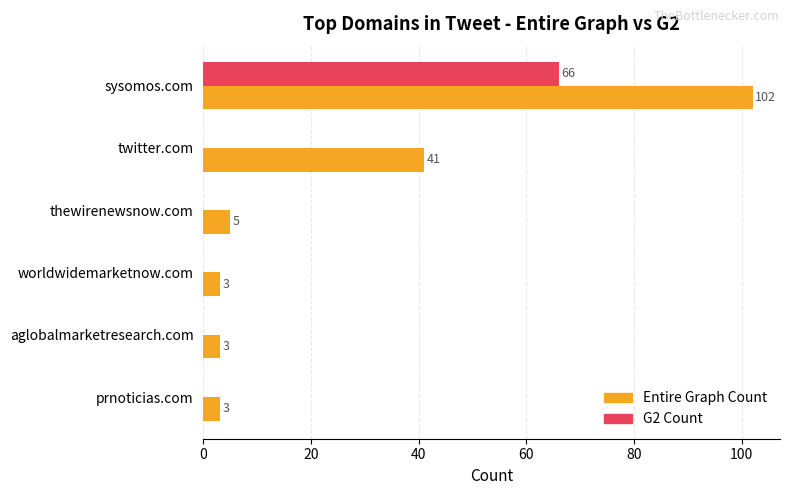

What is the approximate value of Entire Graph Count at prnoticias.com, to the nearest 5?

5